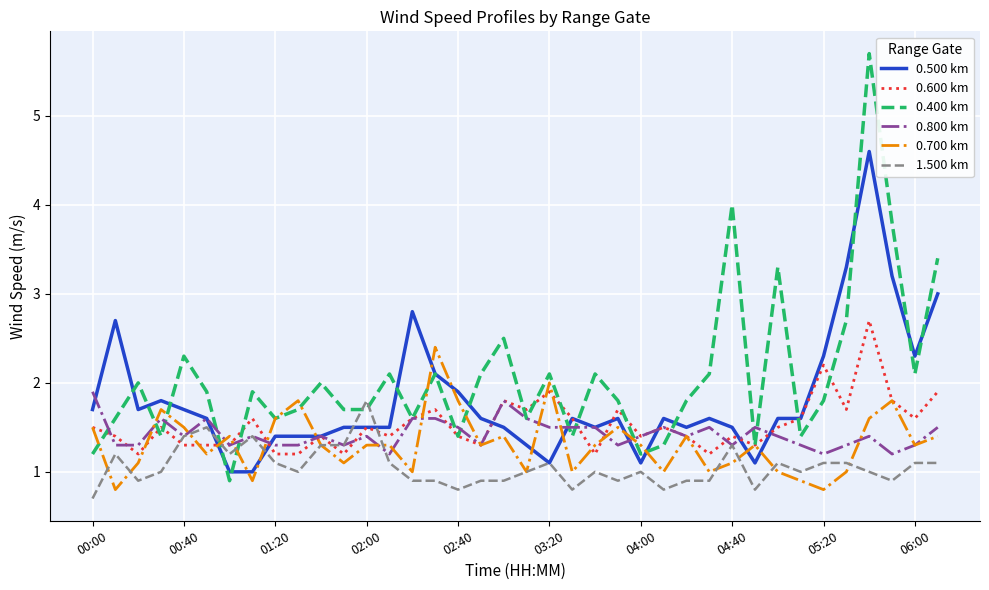

What is the minimum value shown in the chart?

0.7